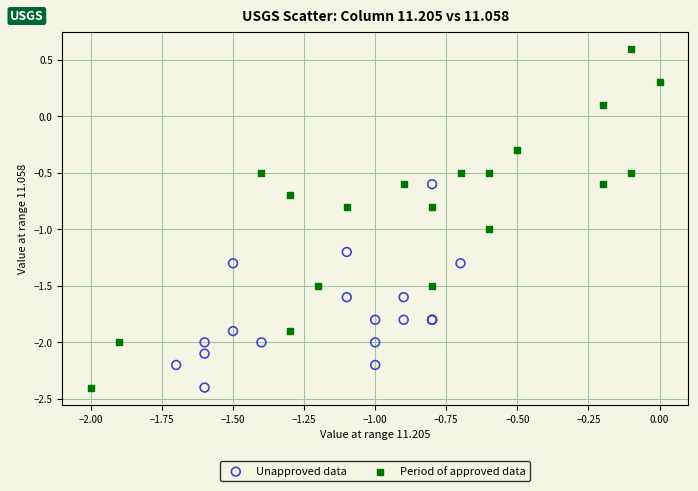

Which series contains the highest Y value?

Period of approved data